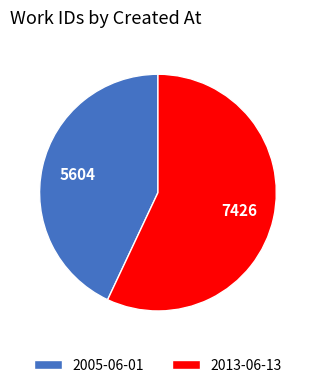

What is the ratio of the value at 2005-06-01 to the value at 2013-06-13?

0.8